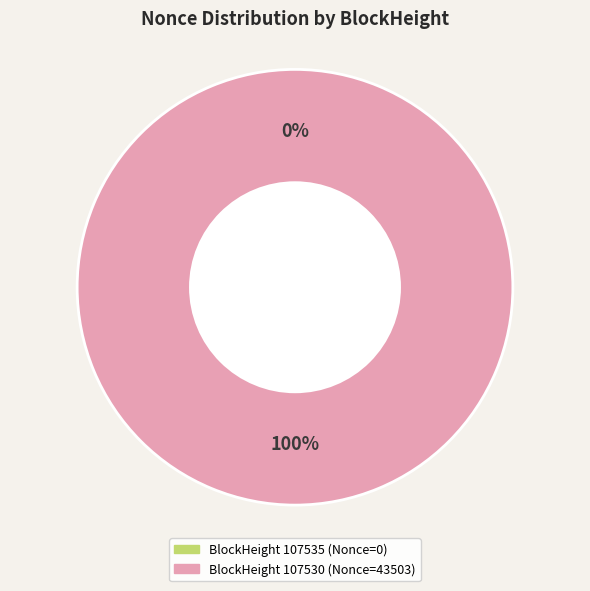

Is it true that 107535 is 12% of the pie?

False